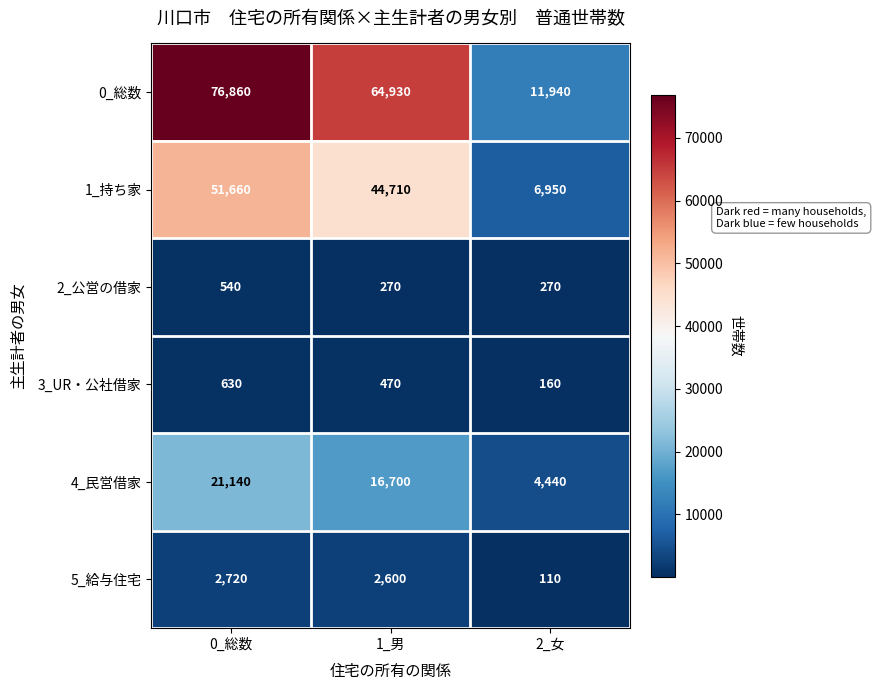

Reading left to right, extract all data points from this chart.

0_総数: 76860	64930	11940
1_持ち家: 51660	44710	6950
2_公営の借家: 540	270	270
3_UR・公社借家: 630	470	160
4_民営借家: 21140	16700	4440
5_給与住宅: 2720	2600	110